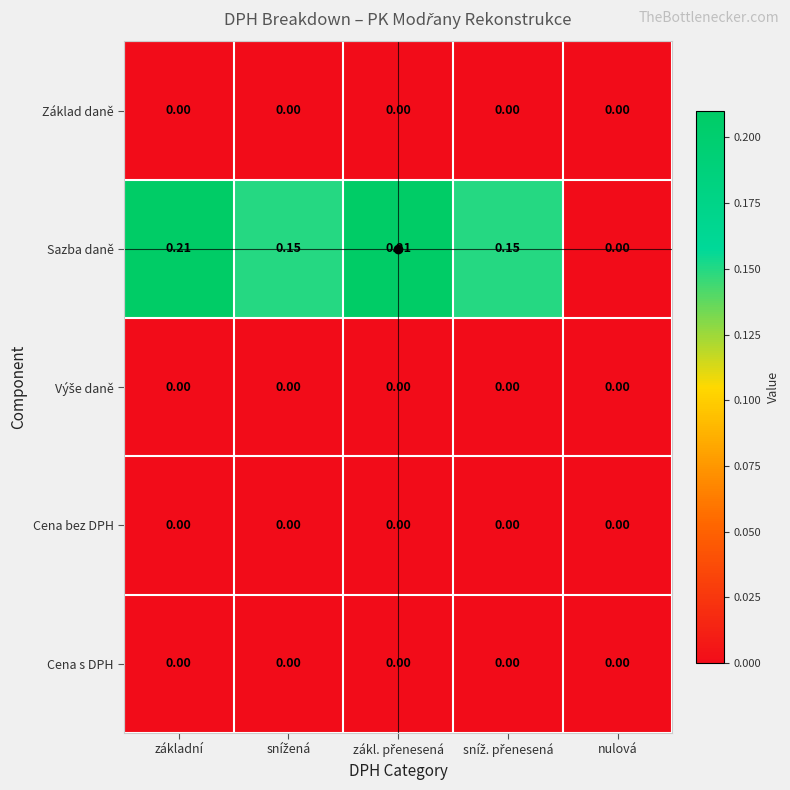

Where is Sazba daně nearest to the value 0?

nulová